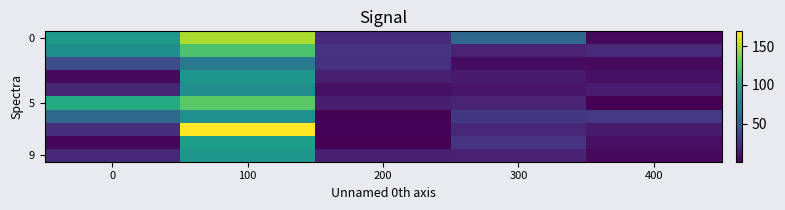

Between 100 and 400, which is larger?

100